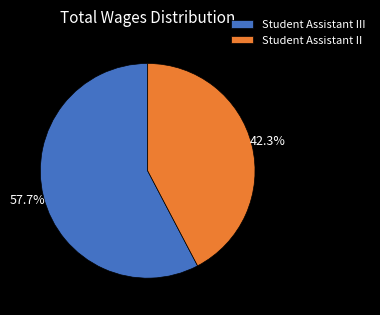

Which category has the smallest portion of the pie?

Student Assistant II